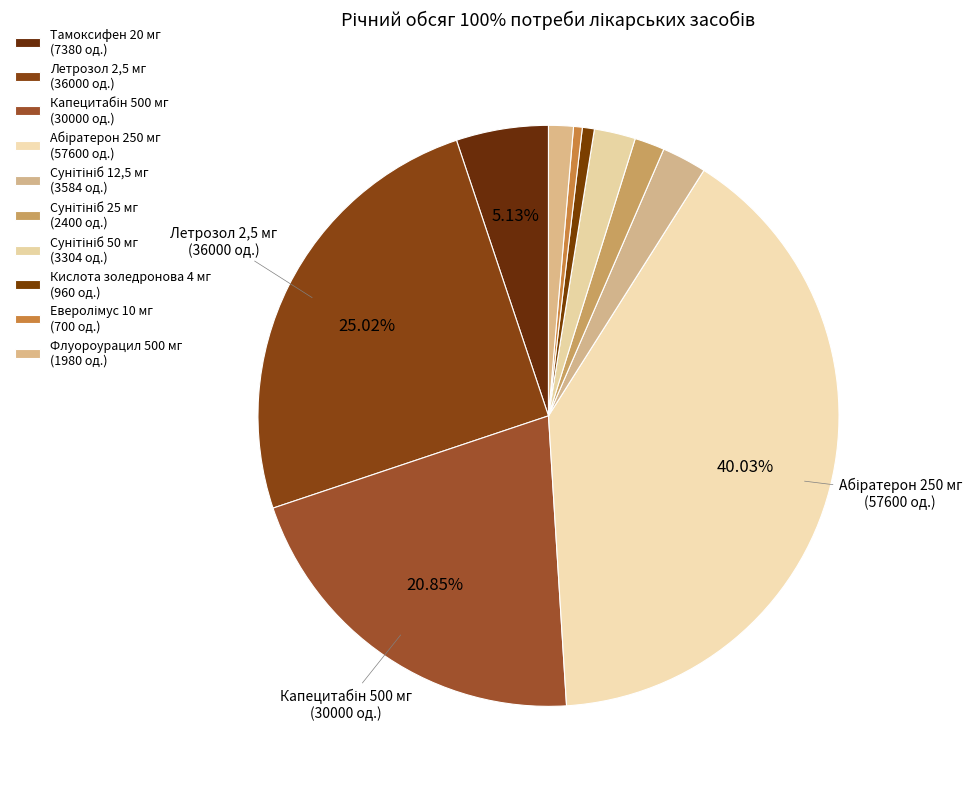

How many segments does this pie chart have?

10